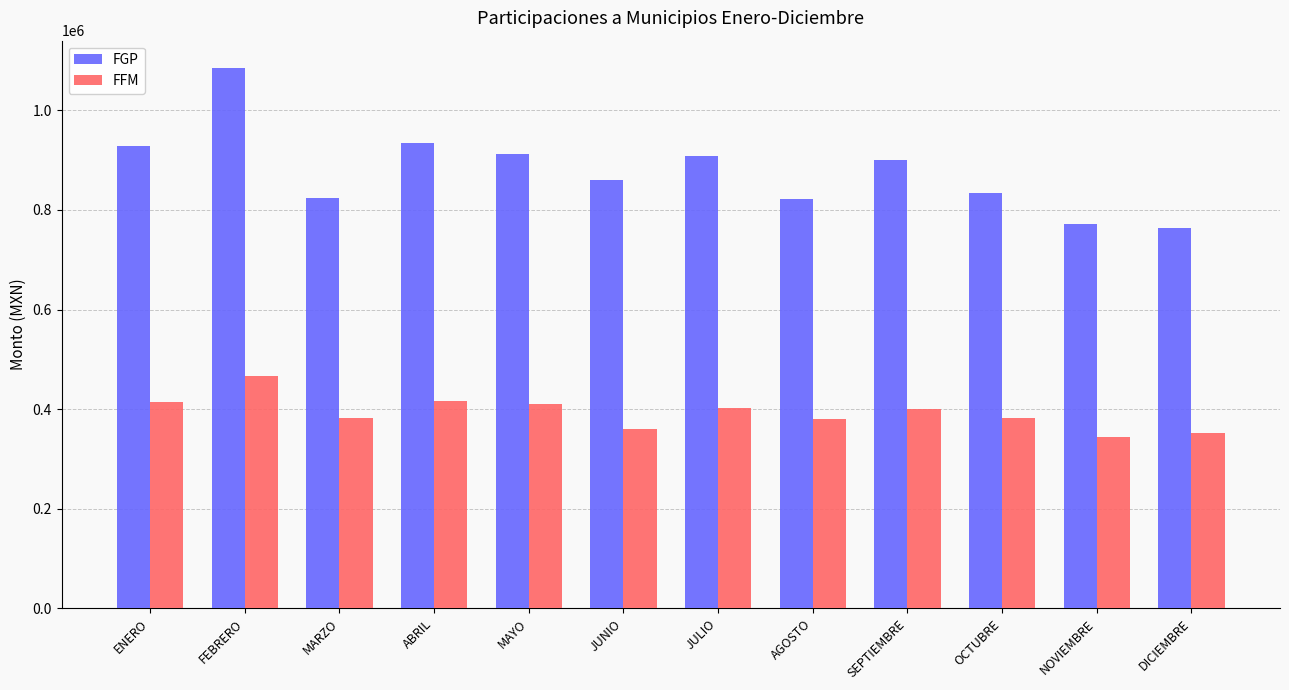

How many bars are there in each group?

2